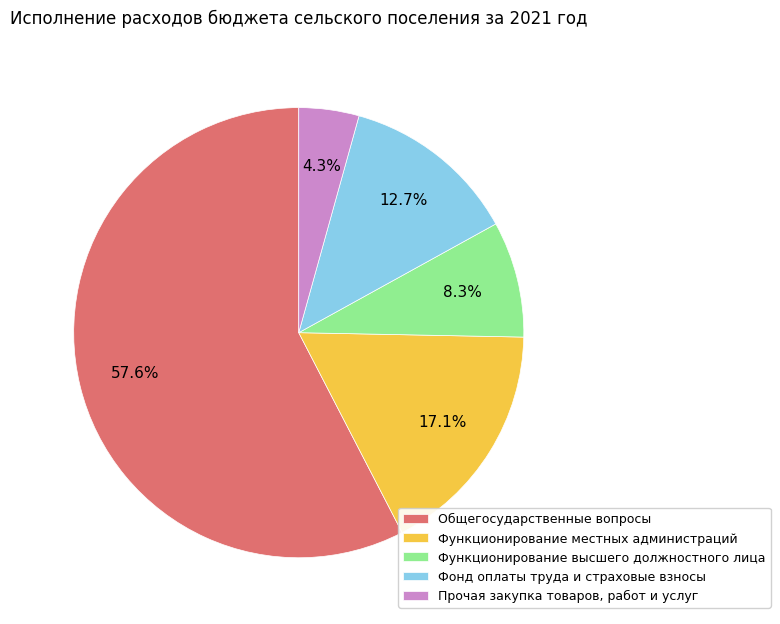

To the nearest percent, what is the average slice percentage?

20%